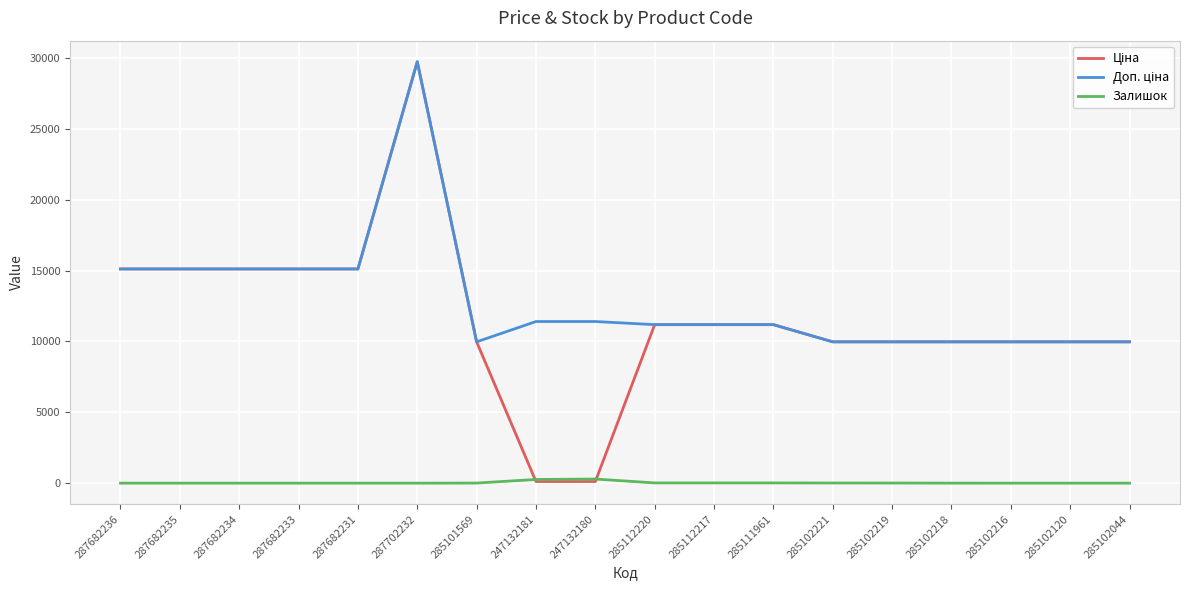

What is the total value across all series at 287682233?

30240.0